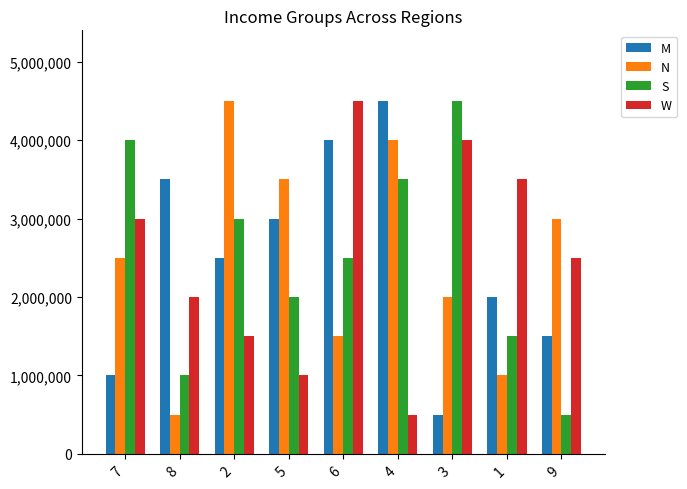

What is the difference between the S values at 6 and 3?

2000000